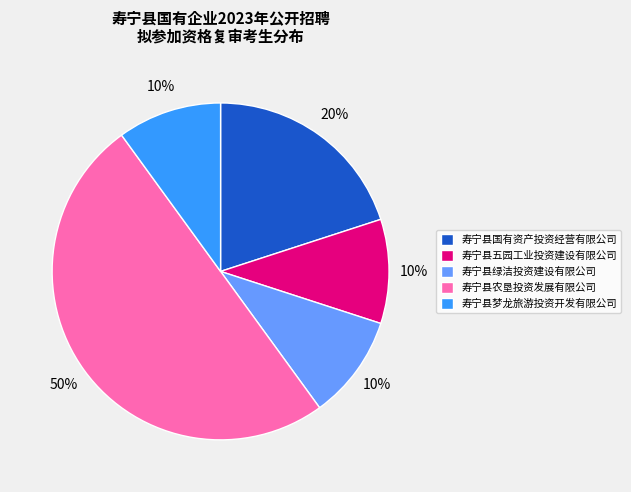

Does 寿宁县国有资产投资经营有限公司 represent more than half of the total?

No